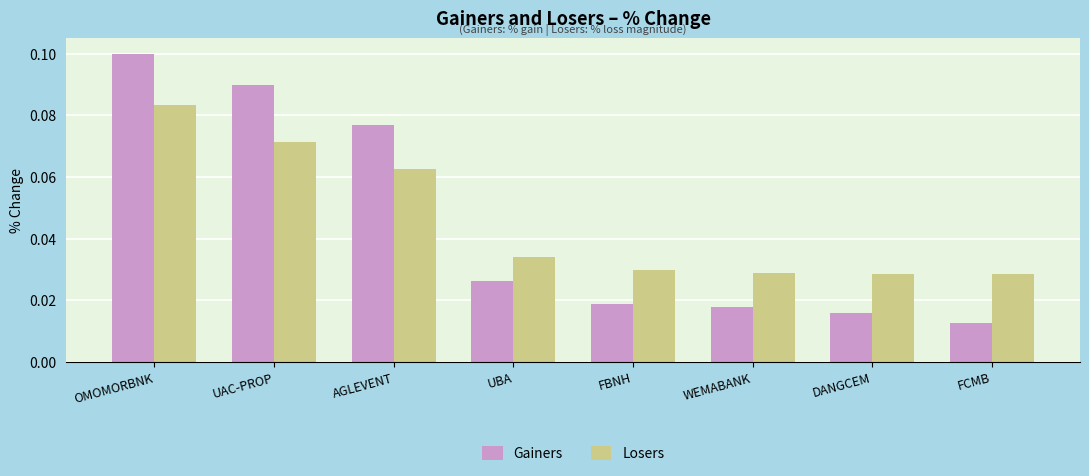

Which series changed the most between OMOMORBNK and FBNH?

Gainers